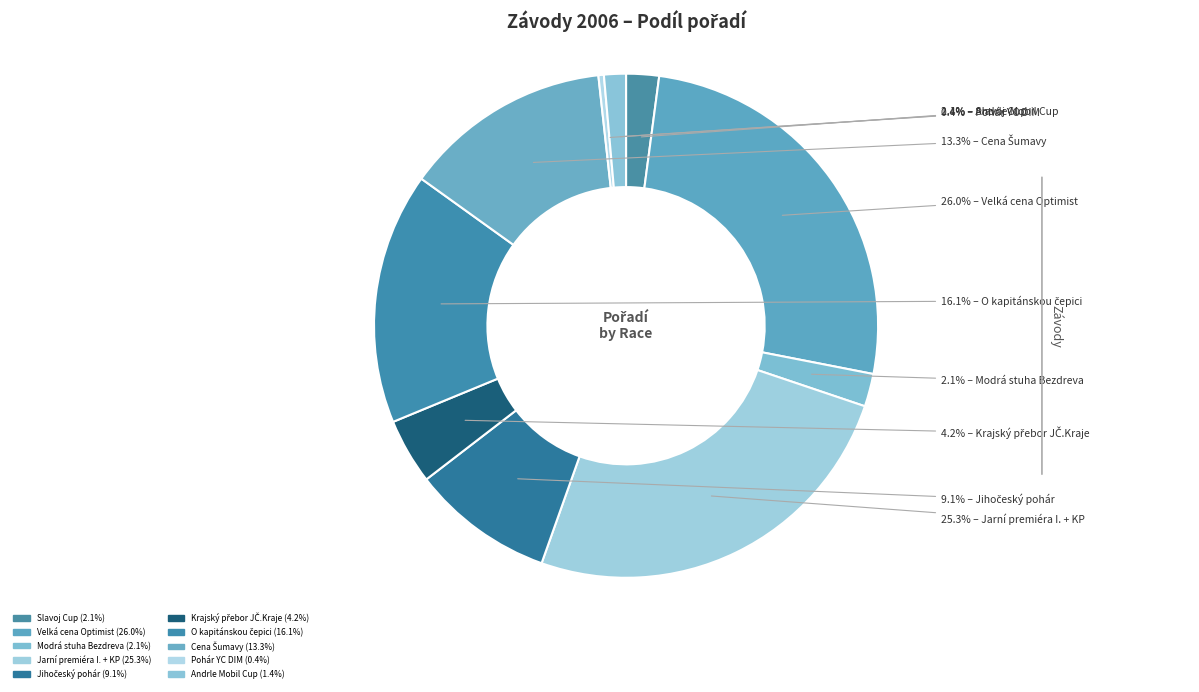

To the nearest percent, what percentage of the pie is Jihočeský pohár?

9%